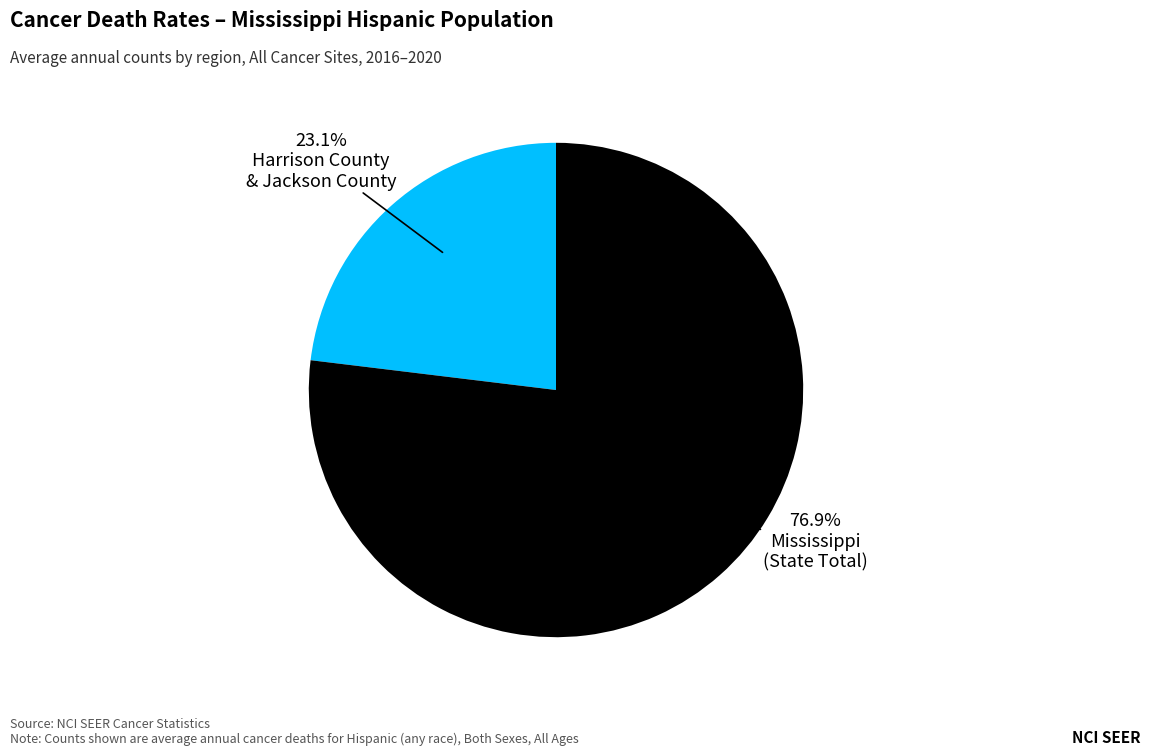

Does any single category account for the majority?

Yes